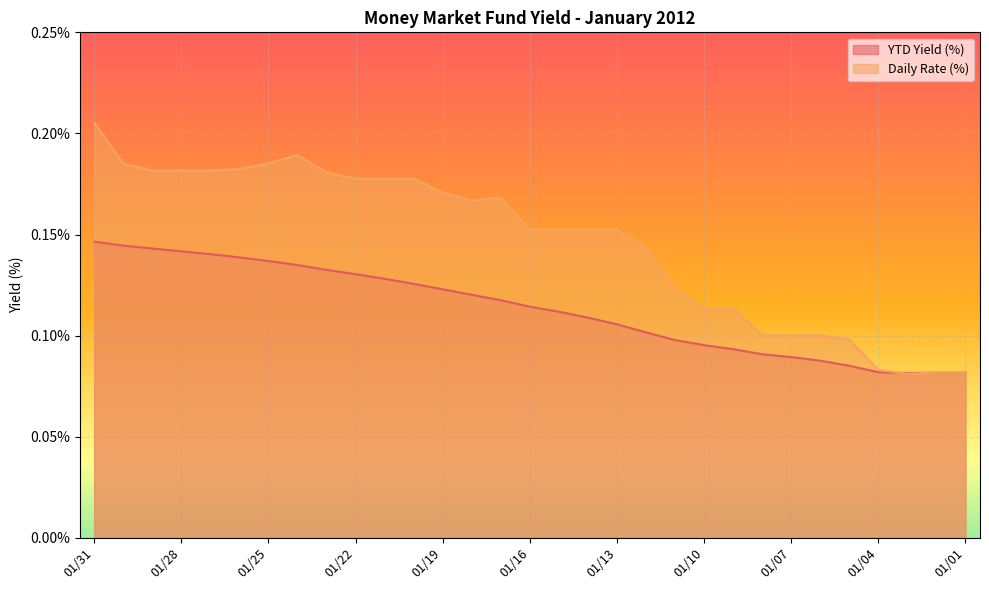

What is the sum of all Daily Rate (%) values?

4.5